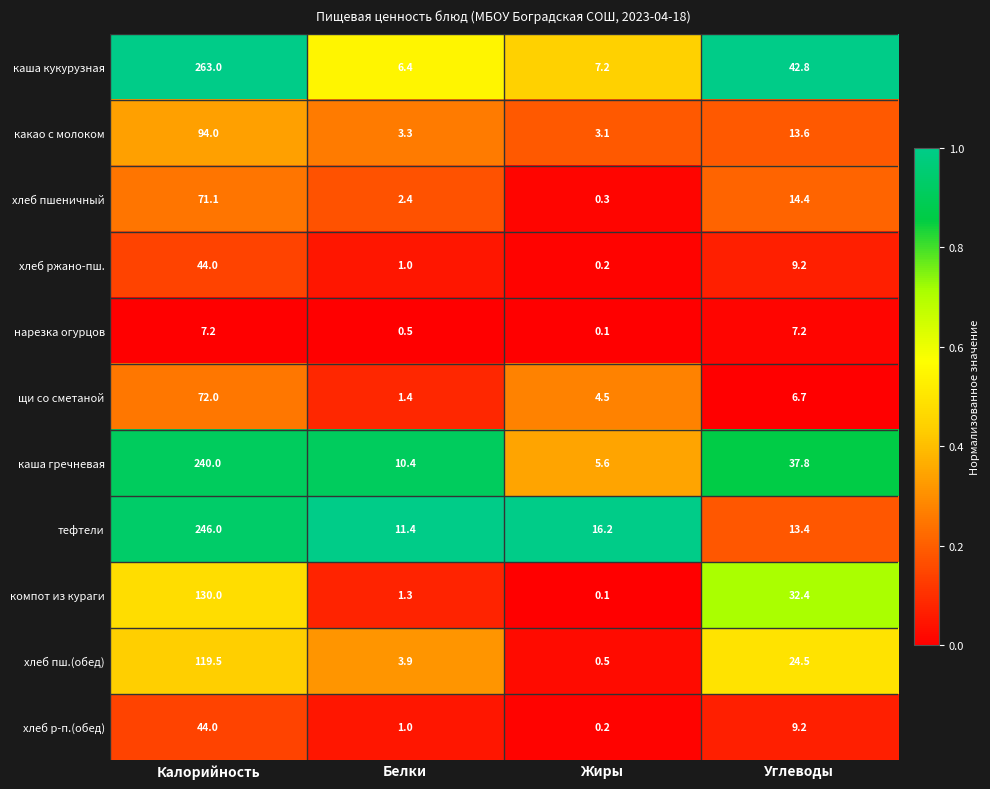

Which series changed the most between Калорийность and Белки?

каша кукурузная